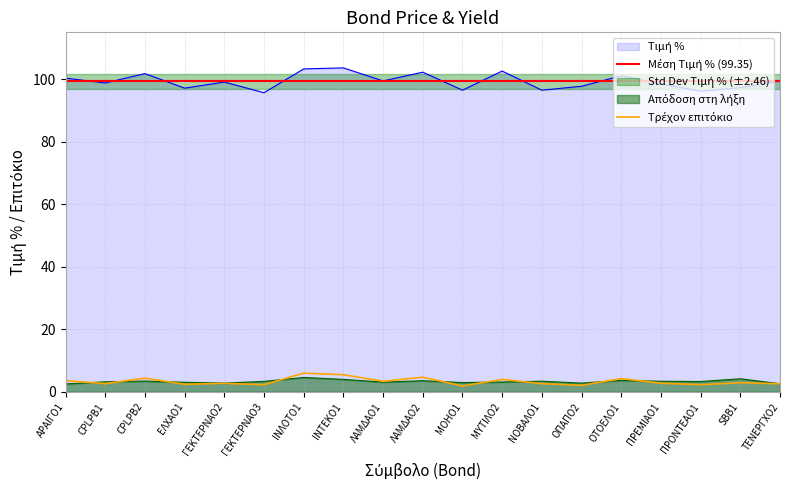

Where is Τιμή % nearest to the value 99?

ΓΕΚΤΕΡΝΑΟ2